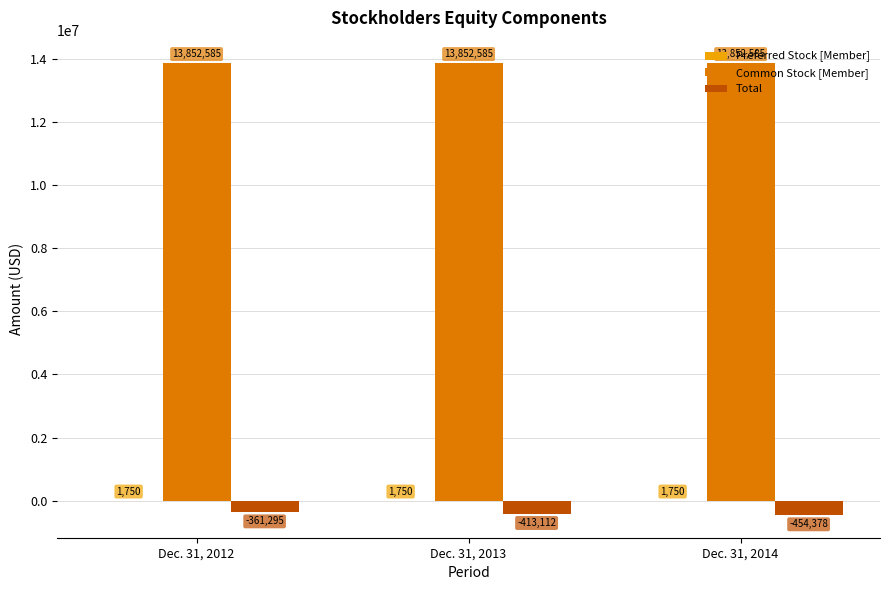

What is the spread (max minus min) of values at Dec. 31, 2014?

14306963